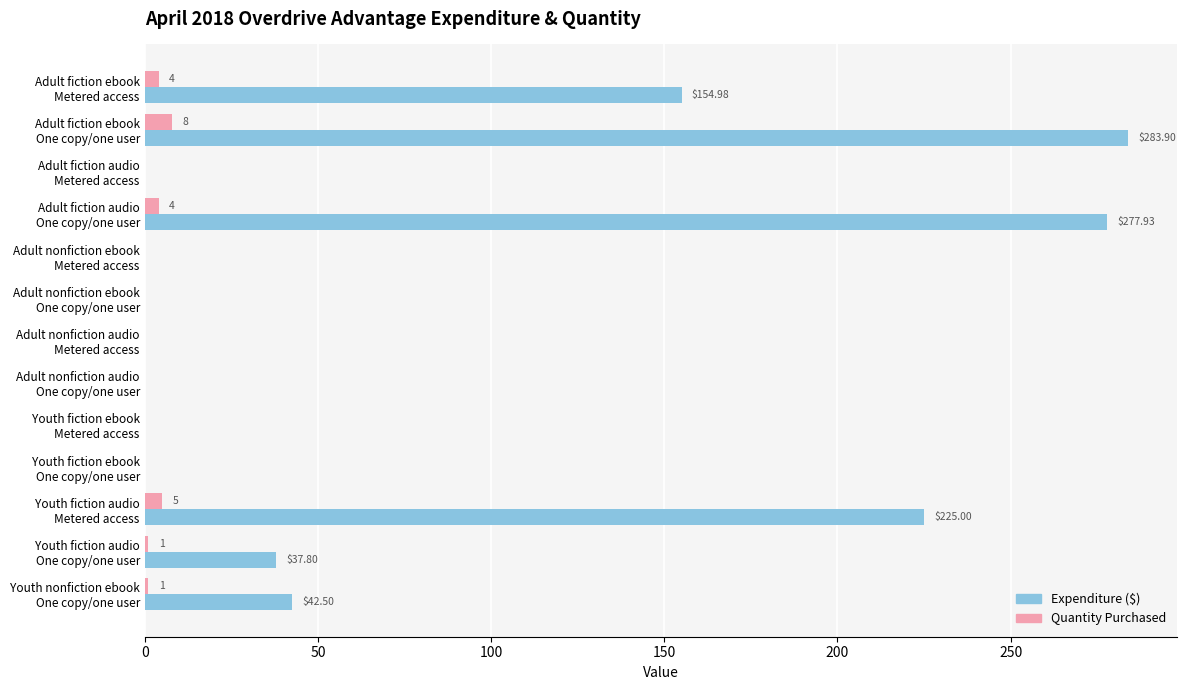

Which series has the largest total across all categories?

Expenditure ($)